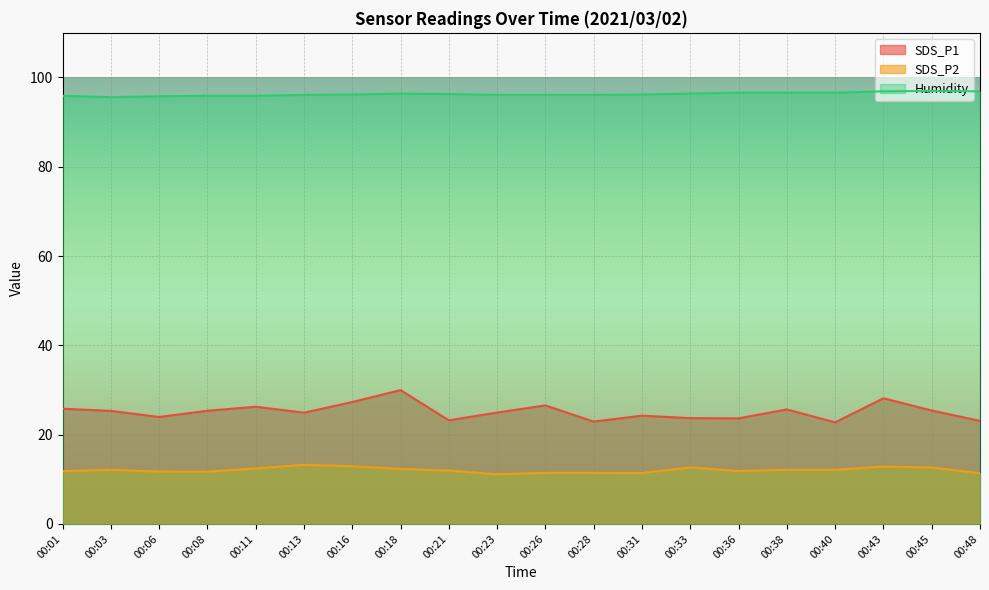

Between 00:28 and 00:36, which series saw the biggest shift?

SDS_P1